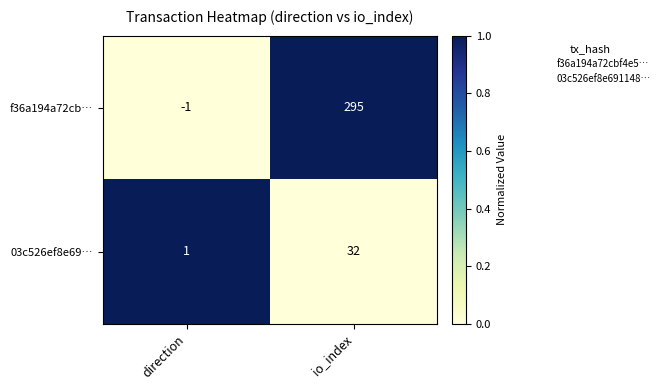

Which series changed the most between direction and io_index?

f36a194a72cb…